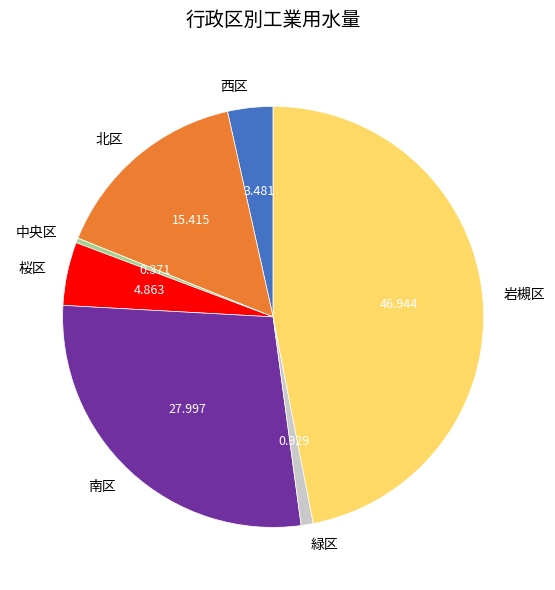

Between 中央区 and 西区, which is larger?

西区